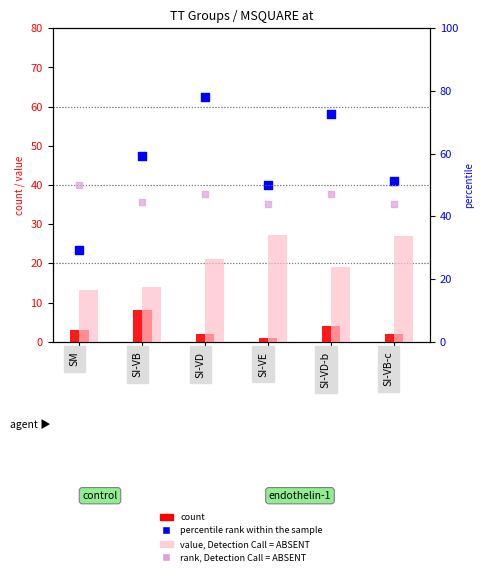

What is the total value across all series at SI-VD-b?

132.8